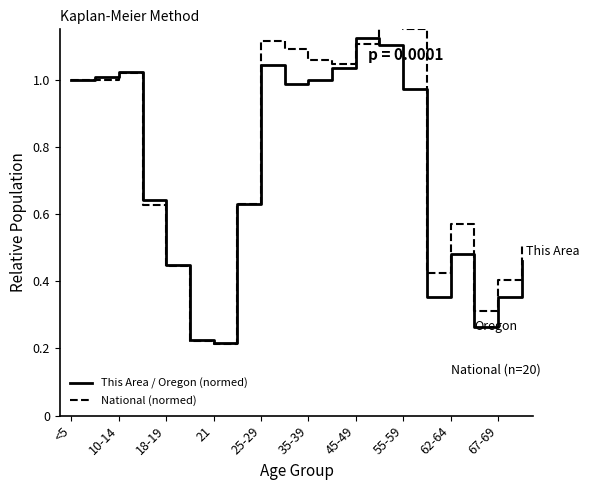

What is the minimum value shown in the chart?

0.2